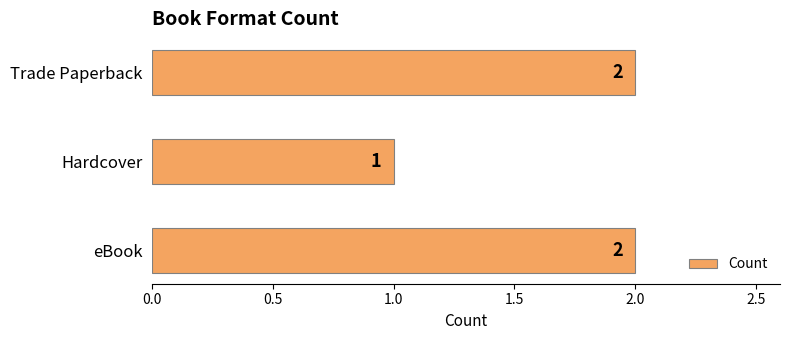

At which category does the chart reach its minimum across all series?

Hardcover